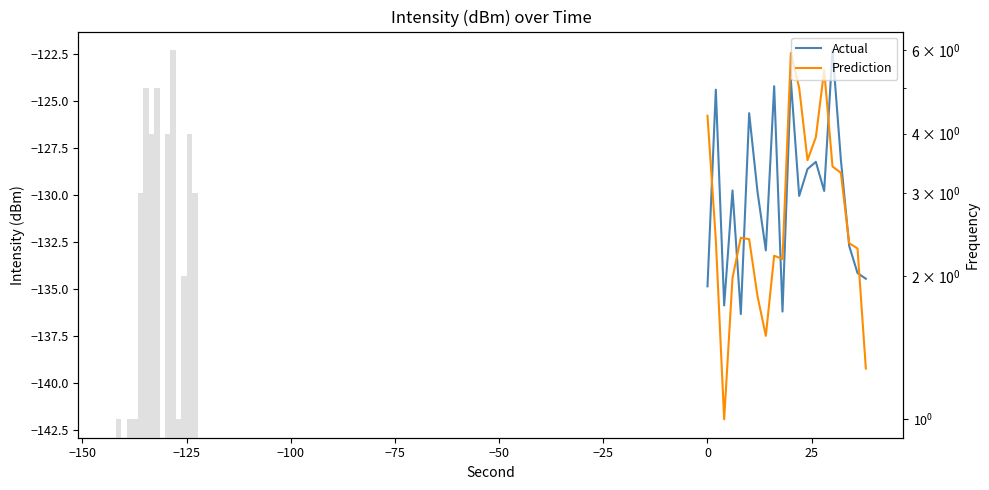

How many data points in Prediction are above -132?

8